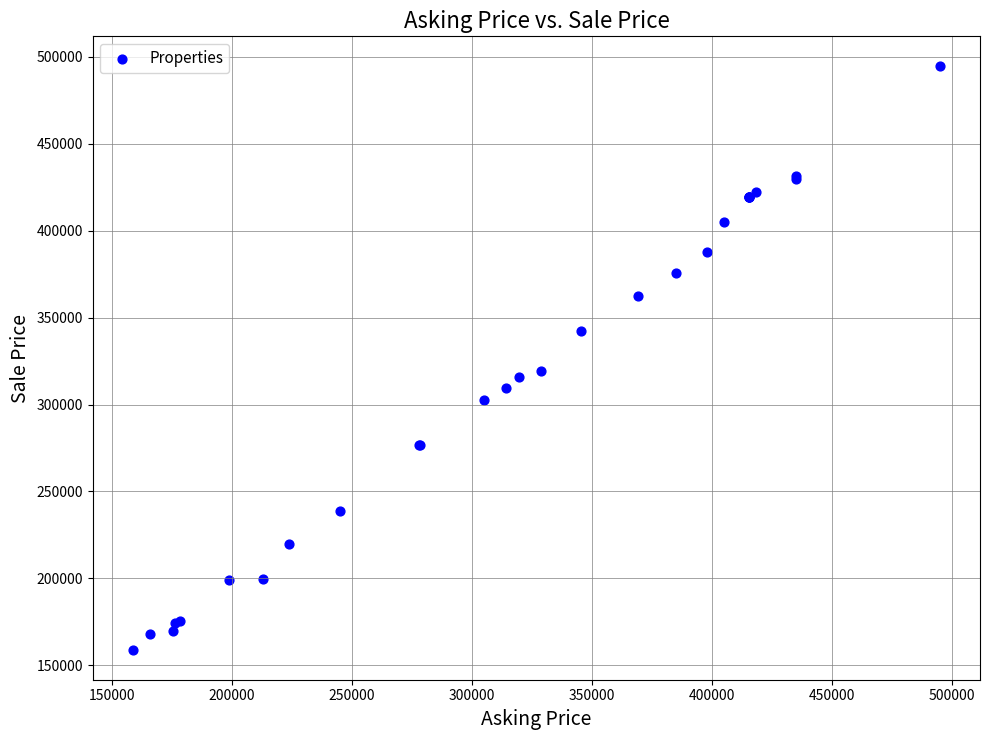

What Y value in the scatter plot is closest to 326750?

319500